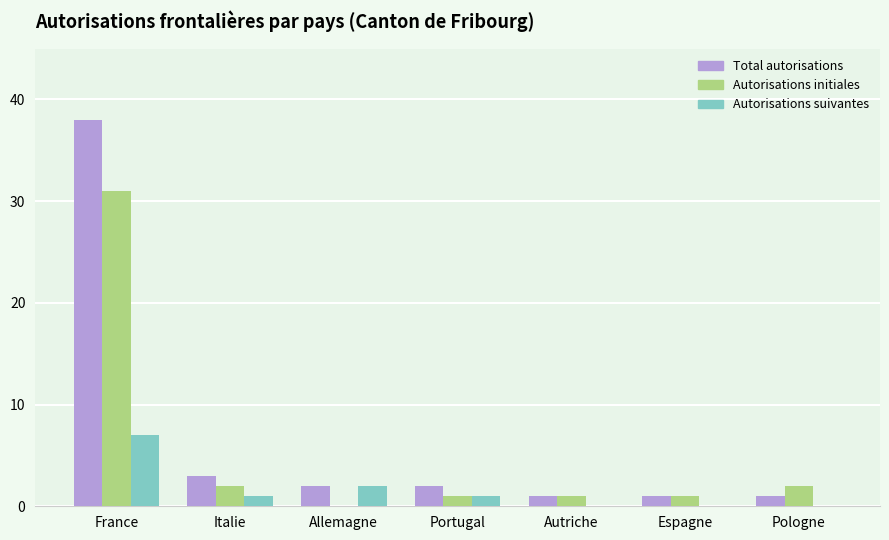

How many distinct data groups are displayed?

3